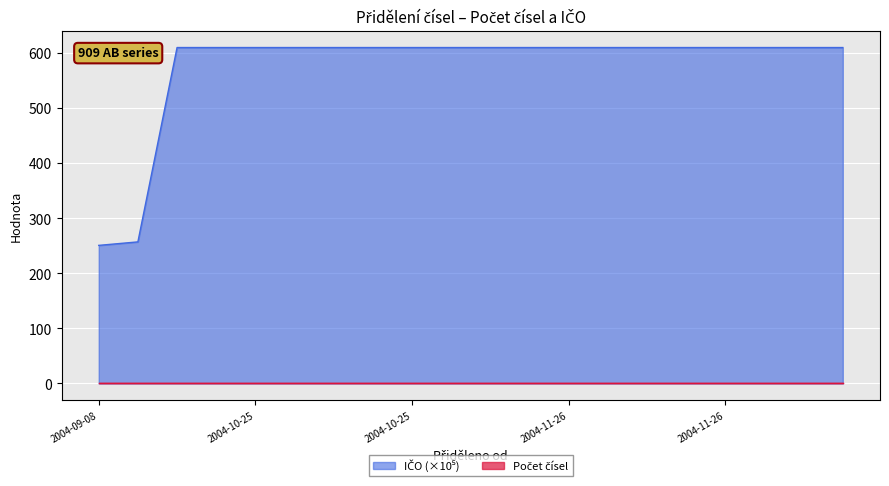

The chart shows a value of 610.6 at 2004-10-25. True or false?

True